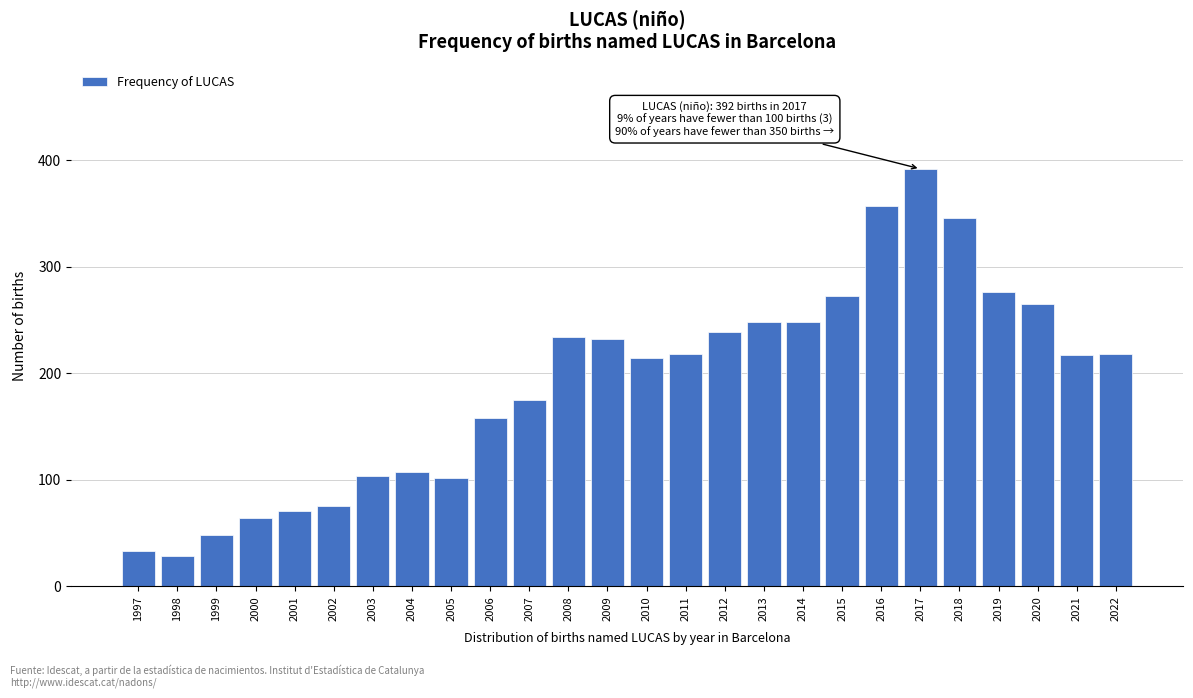

What is the difference between the maximum and minimum values?

364